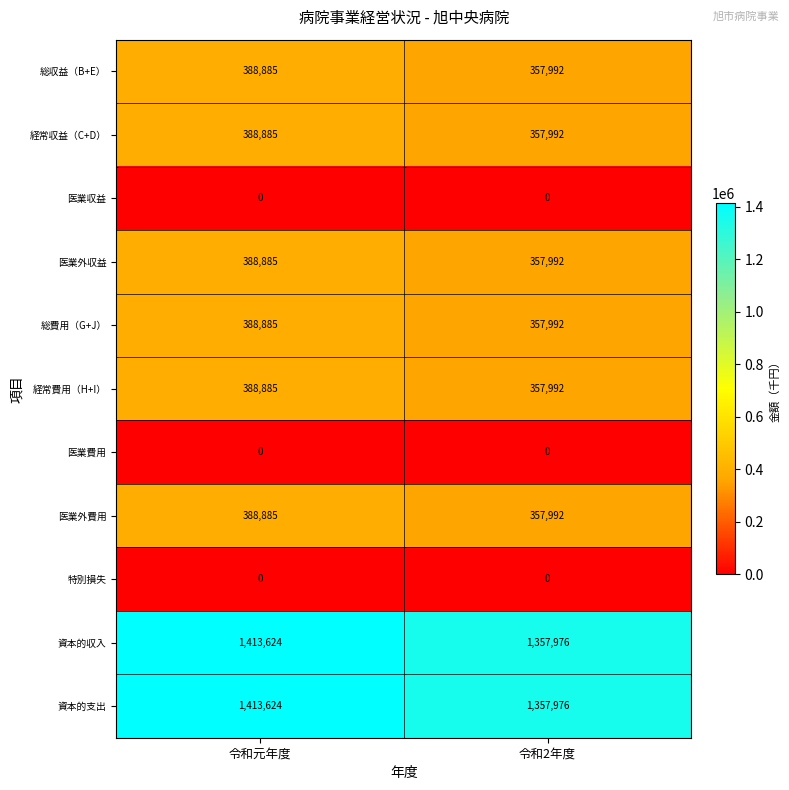

Reading left to right, extract all data points from this chart.

総収益（B+E）: 令和元年度=388885	令和2年度=357992
経常収益（C+D）: 令和元年度=388885	令和2年度=357992
医業収益: 令和元年度=0	令和2年度=0
医業外収益: 令和元年度=388885	令和2年度=357992
総費用（G+J）: 令和元年度=388885	令和2年度=357992
経常費用（H+I）: 令和元年度=388885	令和2年度=357992
医業費用: 令和元年度=0	令和2年度=0
医業外費用: 令和元年度=388885	令和2年度=357992
特別損失: 令和元年度=0	令和2年度=0
資本的収入: 令和元年度=1413624	令和2年度=1357976
資本的支出: 令和元年度=1413624	令和2年度=1357976